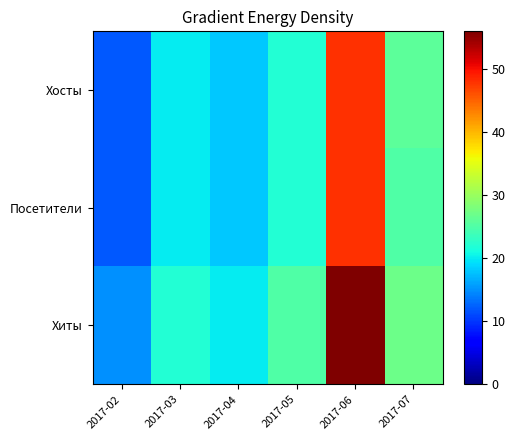

Reading left to right, what are all the values shown in this chart?

Хосты: 2017-02=12	2017-03=20	2017-04=18	2017-05=22	2017-06=48	2017-07=26
Посетители: 2017-02=12	2017-03=20	2017-04=18	2017-05=22	2017-06=48	2017-07=25
Хиты: 2017-02=15	2017-03=22	2017-04=20	2017-05=25	2017-06=56	2017-07=27